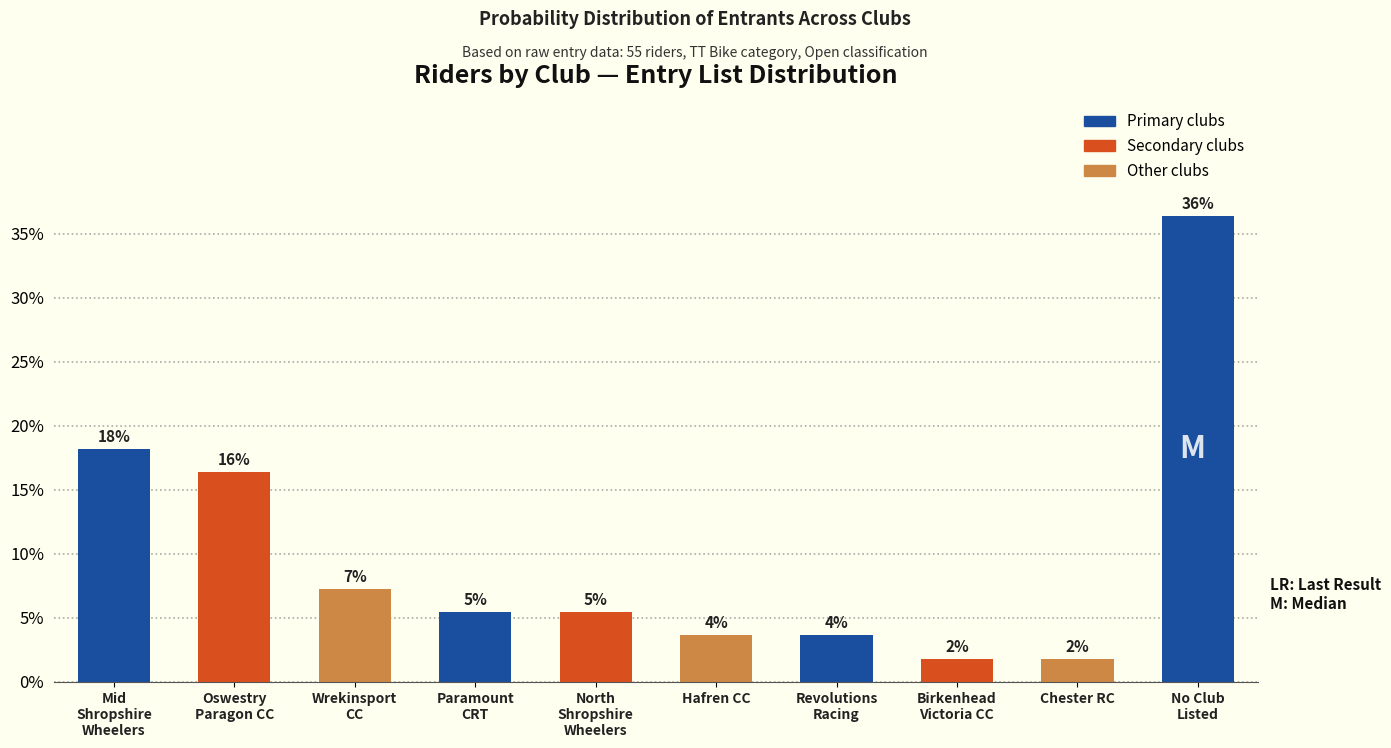

How many bars are there in total?

10